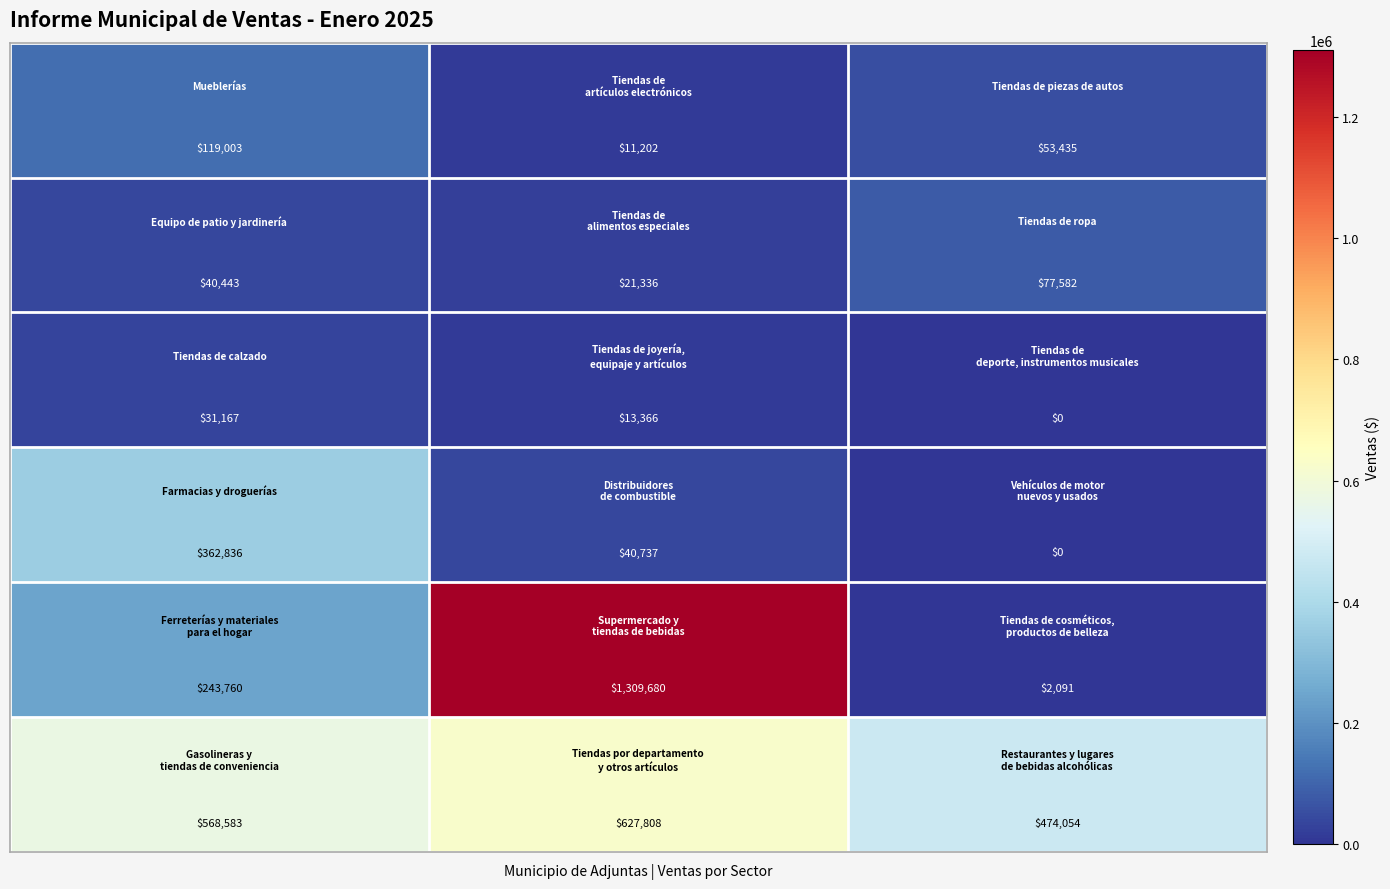

Count the number of categories in the chart.

3